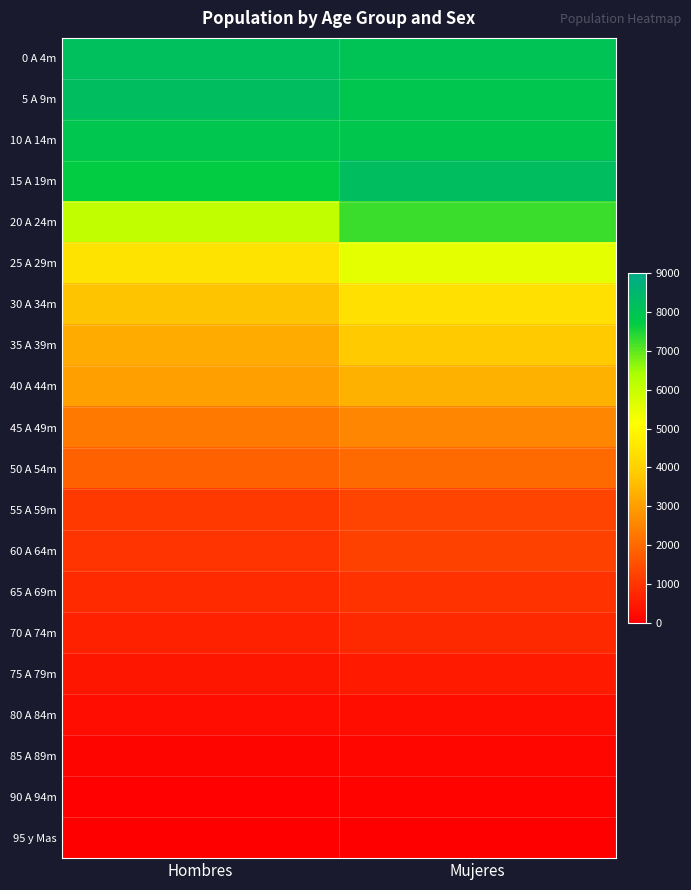

Rank the series by their maximum value, from highest to lowest.

5 A 9m, 15 A 19m, 0 A 4m, 10 A 14m, 20 A 24m, 25 A 29m, 30 A 34m, 35 A 39m, 40 A 44m, 45 A 49m, 50 A 54m, 55 A 59m, 60 A 64m, 65 A 69m, 70 A 74m, 75 A 79m, 80 A 84m, 85 A 89m, 90 A 94m, 95 y Mas